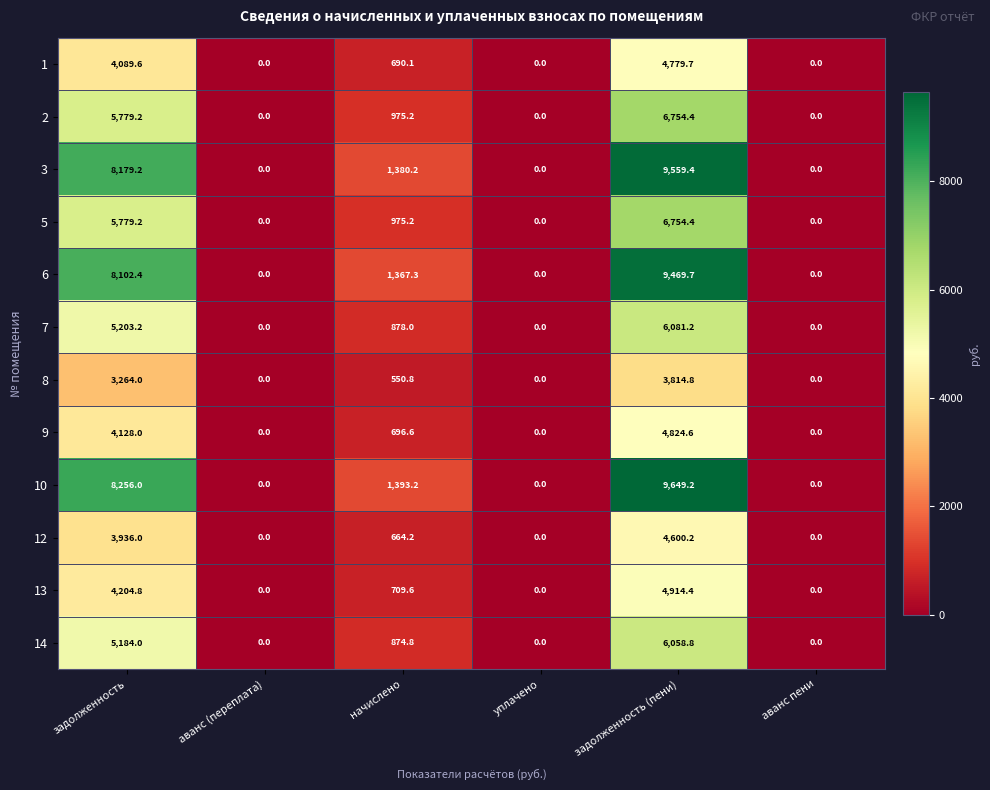

Which category has the highest value in the 2 series?

задолженность (пени)